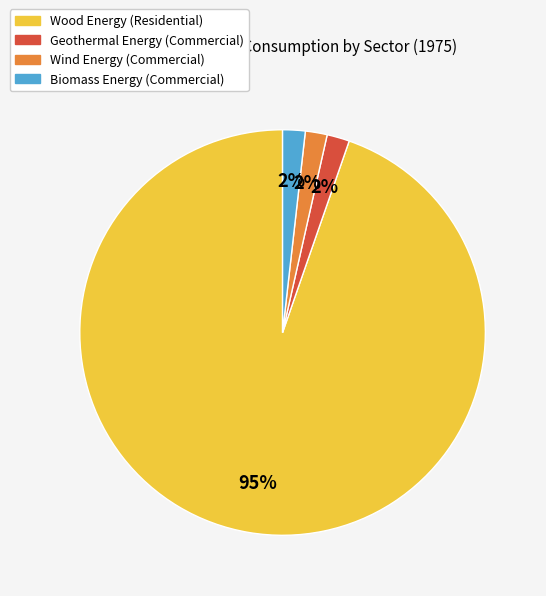

Is there any slice that represents more than half of the pie?

Yes